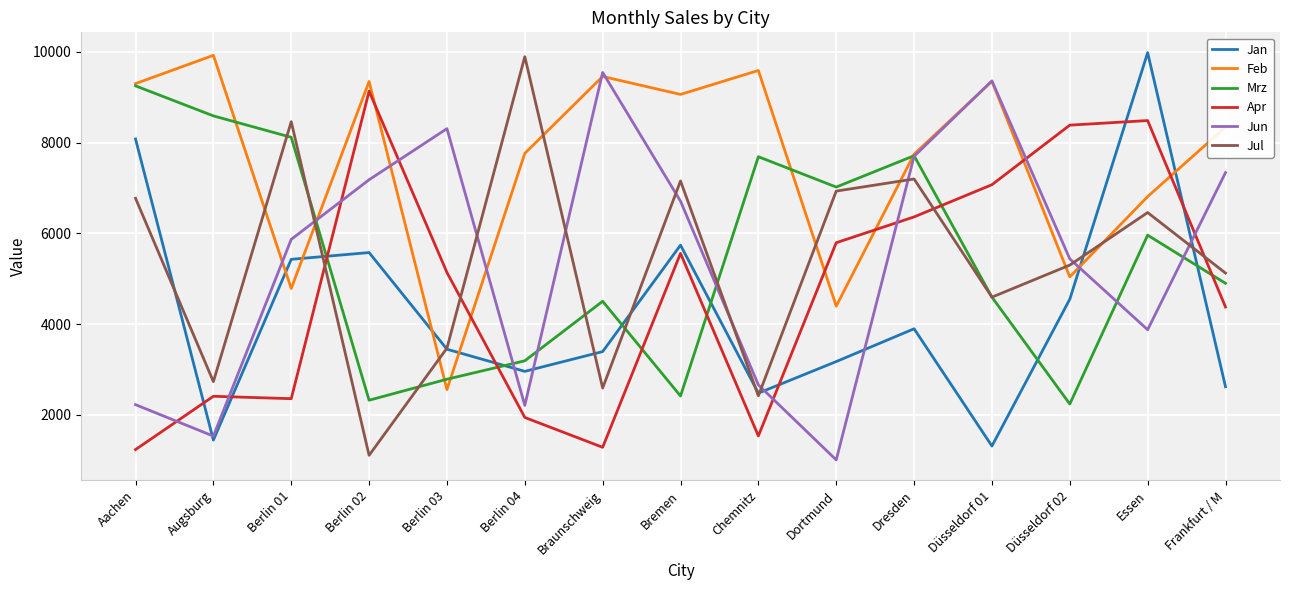

What is the average value of the Mrz series?

5420